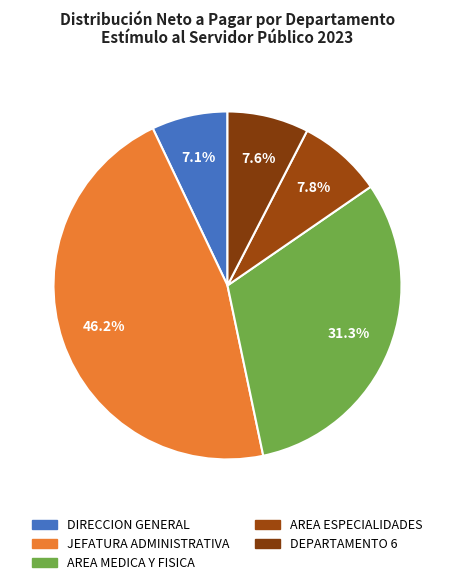

What is the total percentage of AREA MEDICA Y FISICA and DIRECCION GENERAL?

38.4%